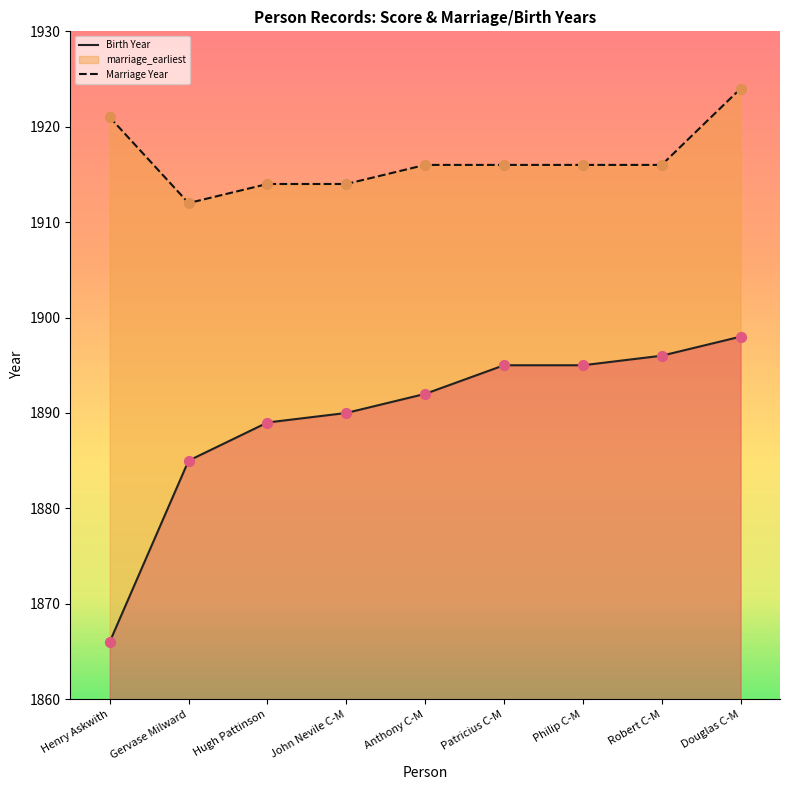

Which series reaches the maximum Y coordinate?

Marriage Year